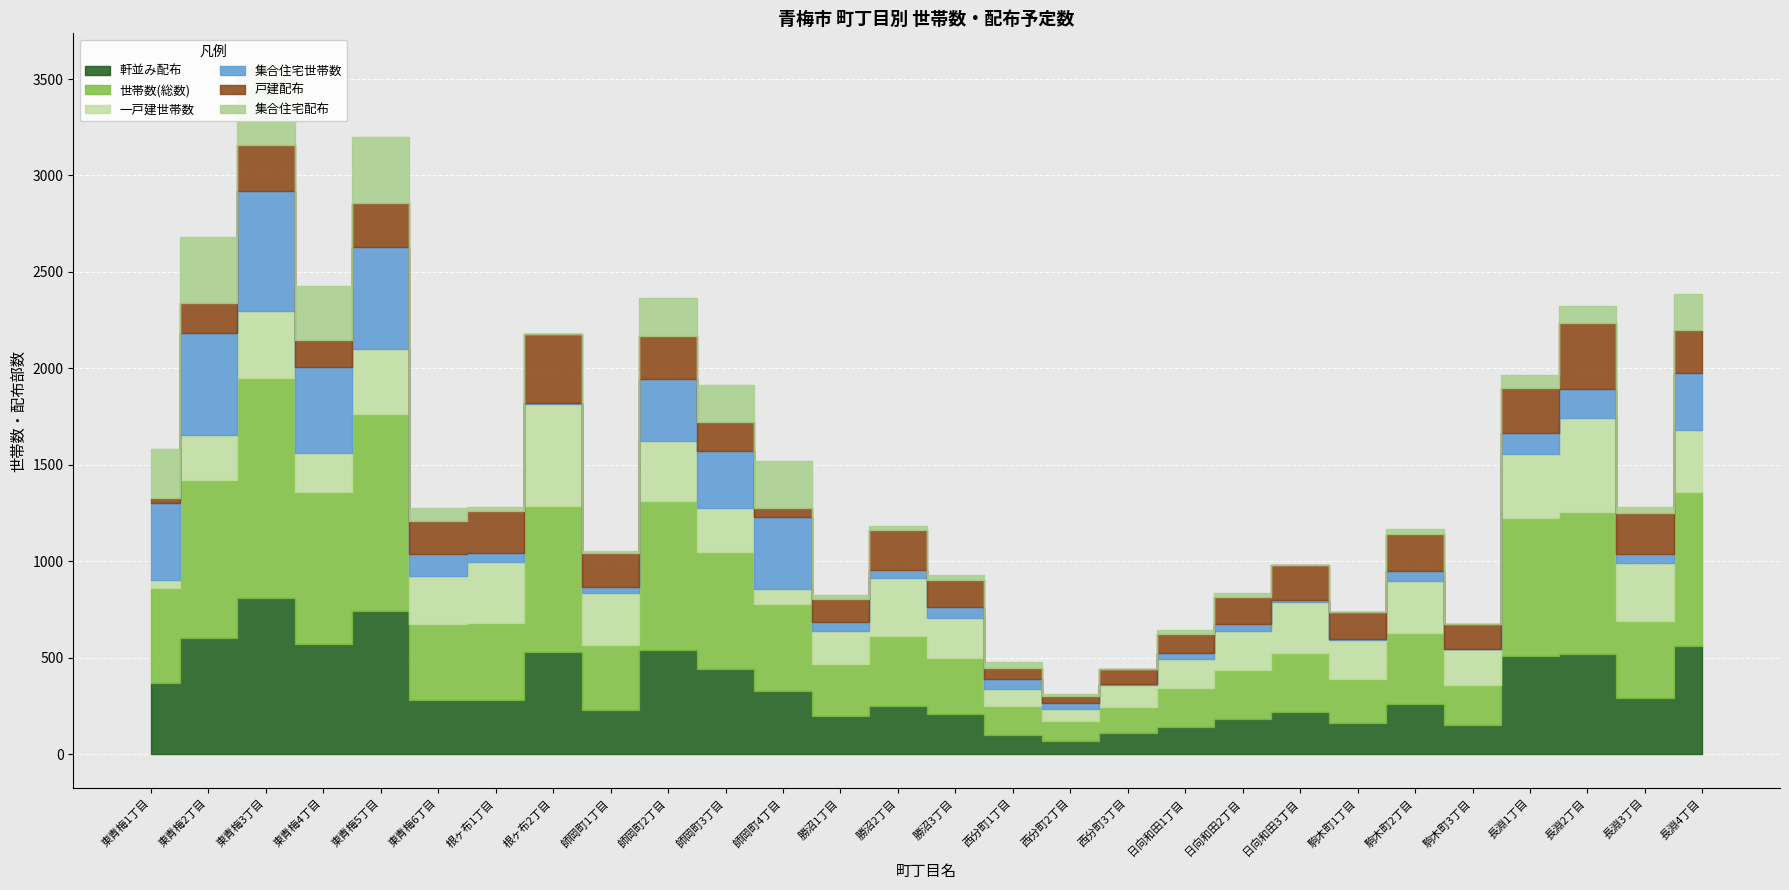

What position from the left is 勝沼2丁目?

14